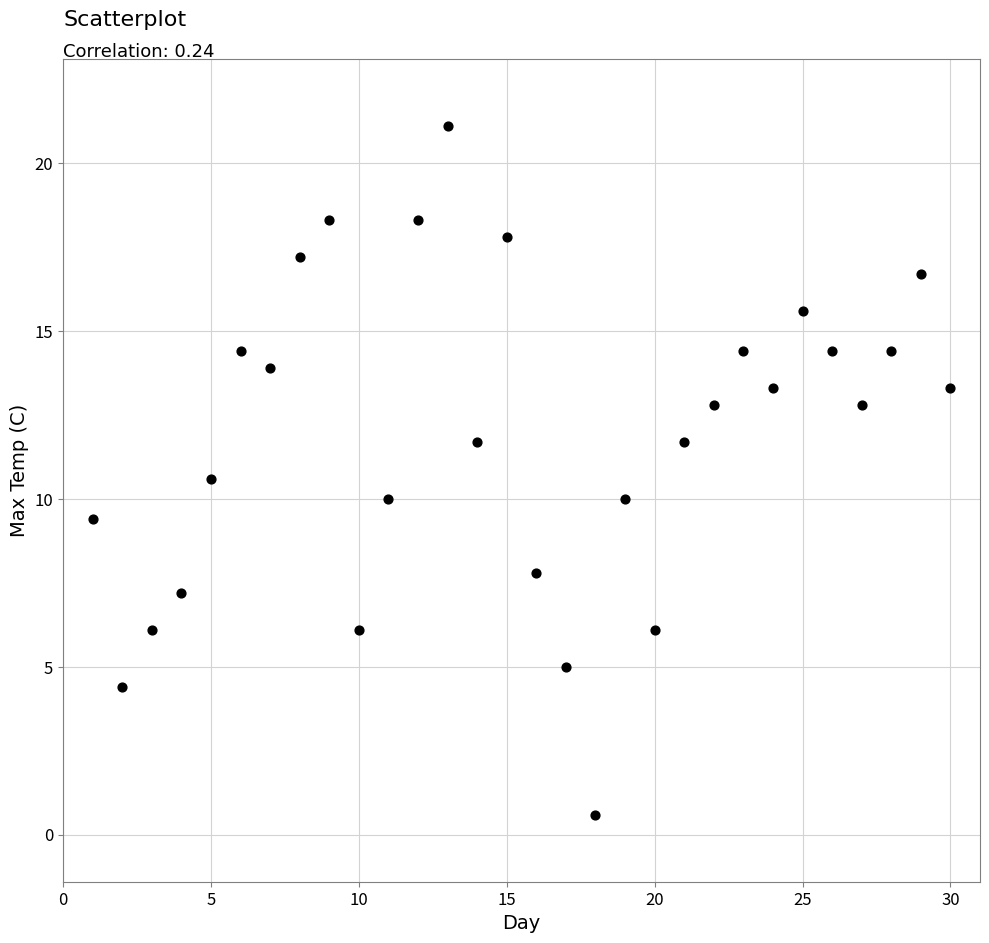

What is the range of X values (max minus min)?

29.0